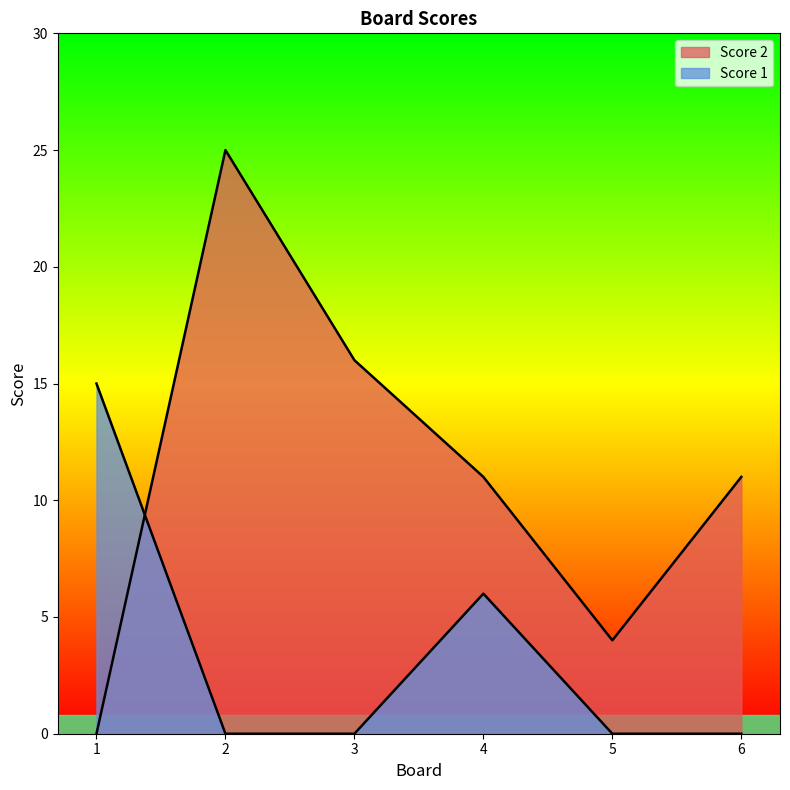

How many positive values does the Score 2 series have?

5